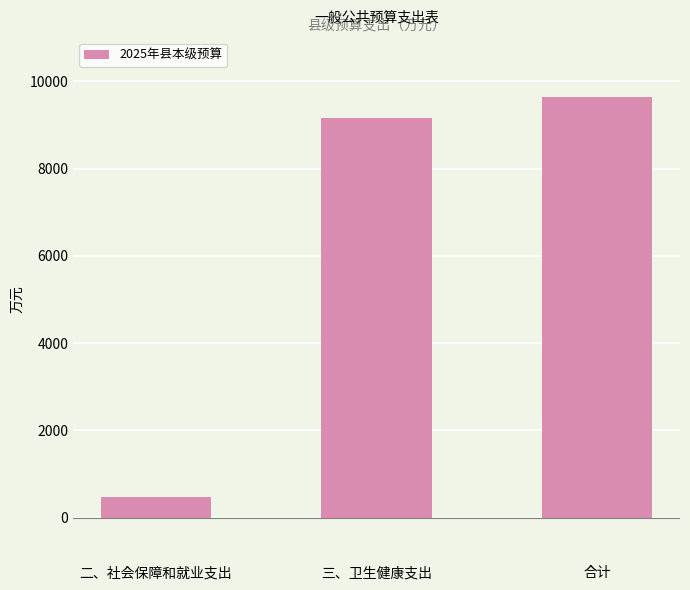

Is it true that the value at 三、卫生健康支出 is 12034.0?

False